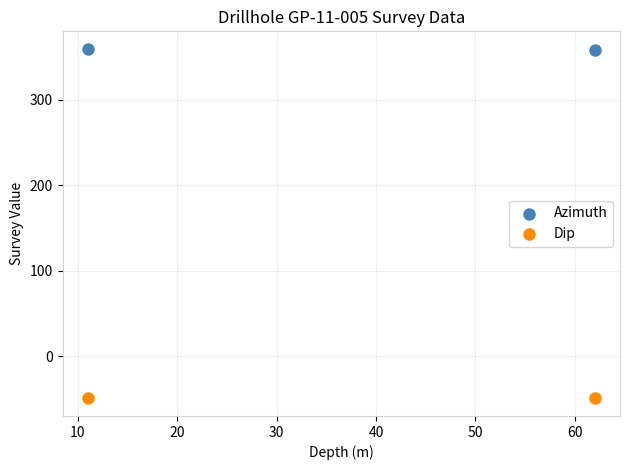

What are all the series names shown in the legend?

Azimuth, Dip